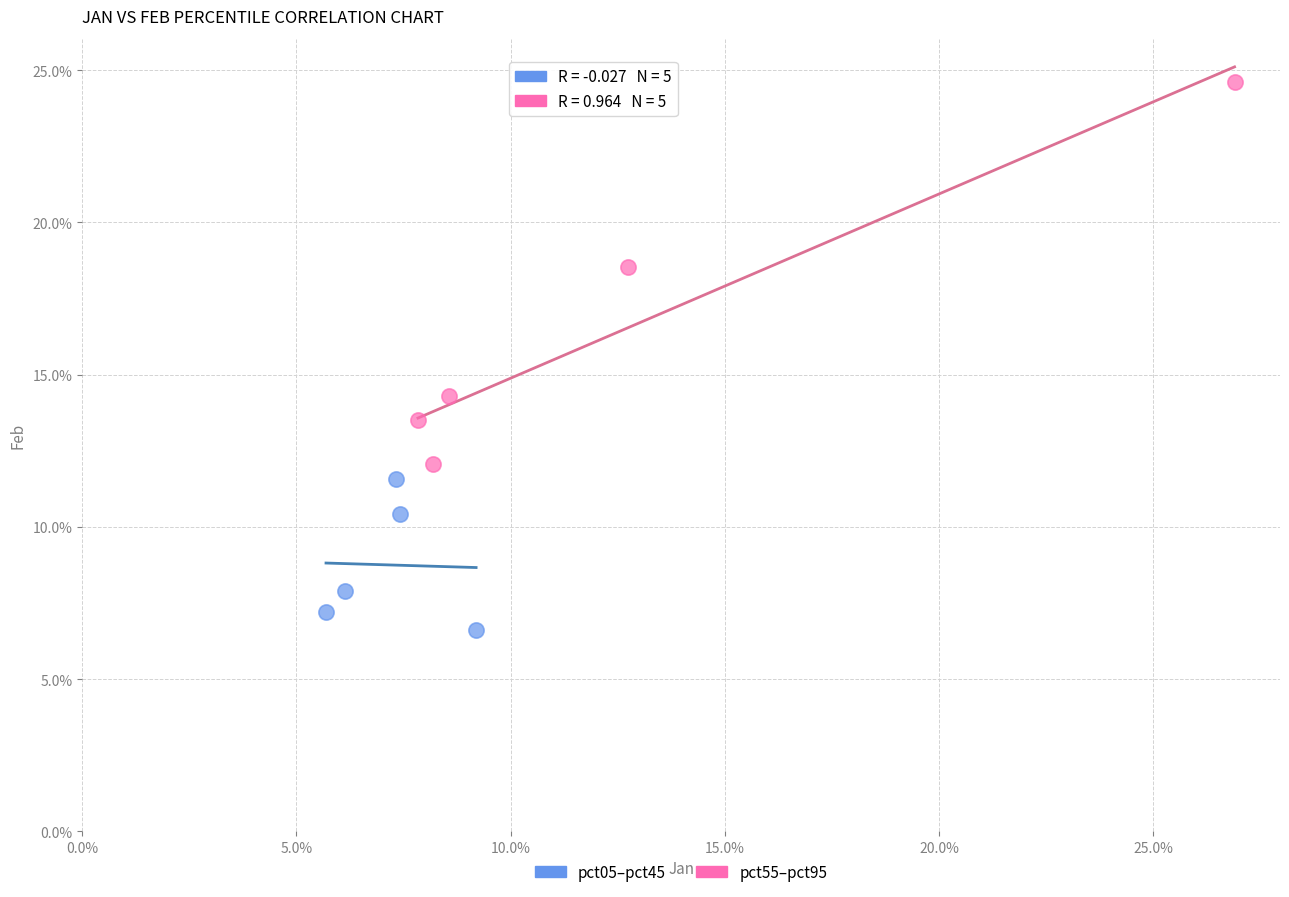

Which series has the widest spread of Y values?

pct55–pct95